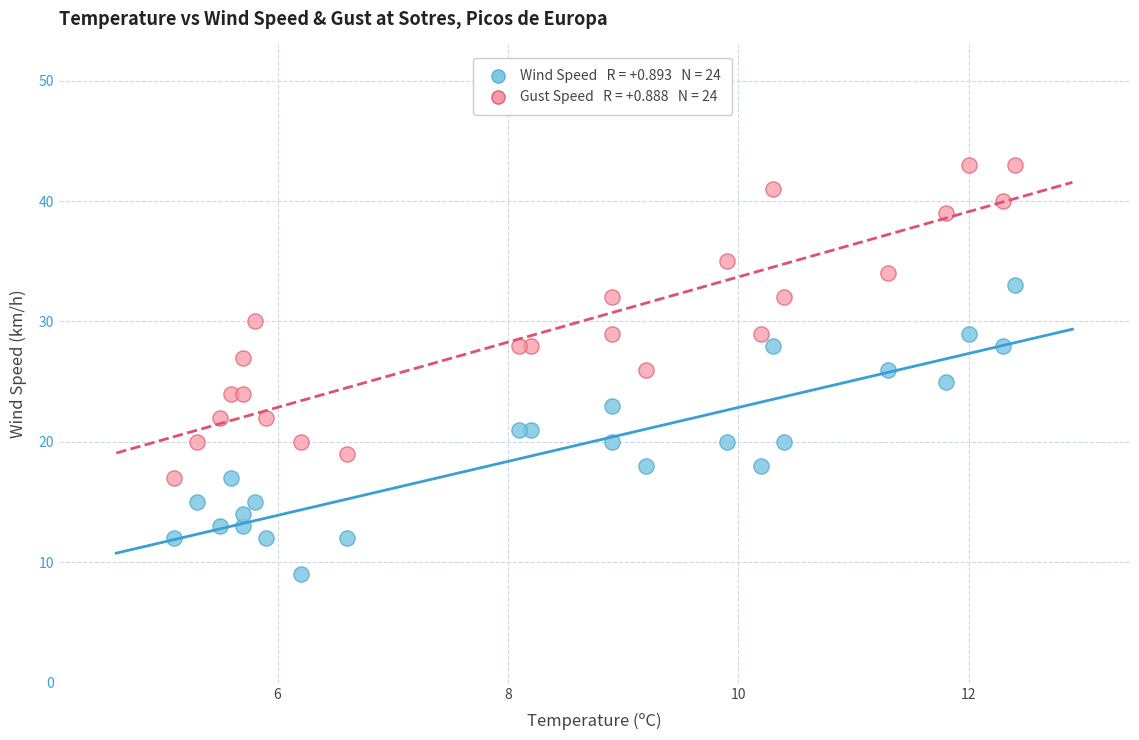

Across all data points, what is the range of Y values (max minus min)?

34